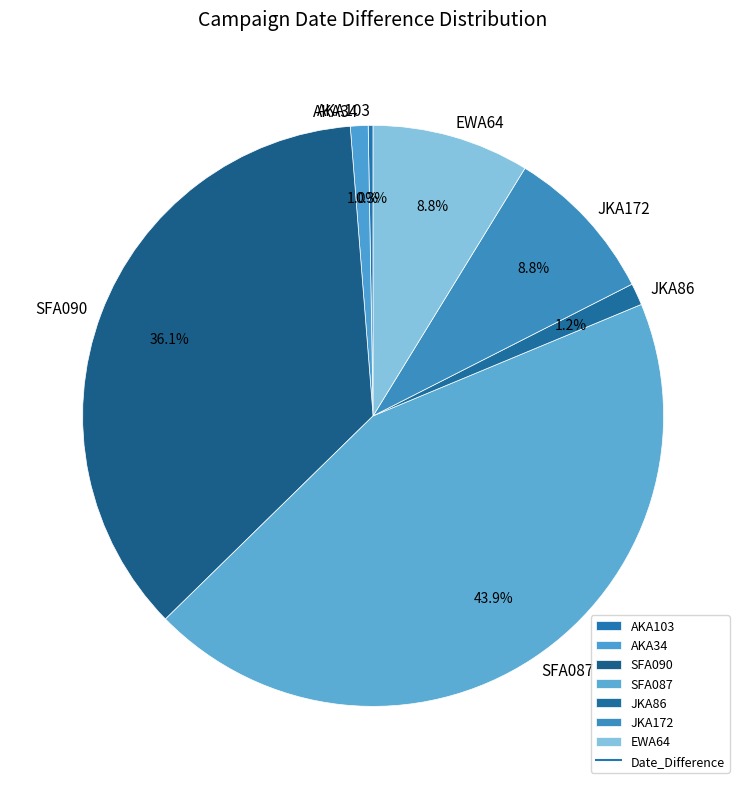

What is the largest slice in the pie chart?

SFA087